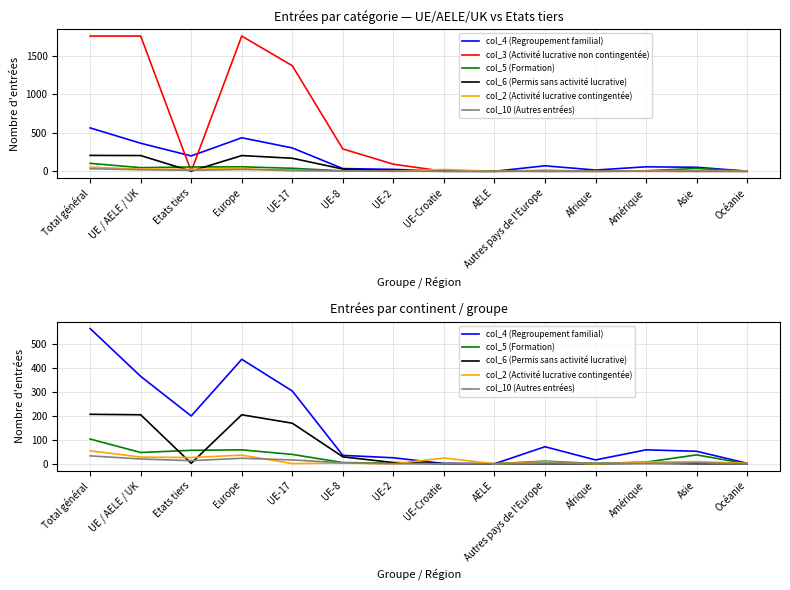

What is the difference between the maximum and minimum values in the col_5 (Formation) series?

103